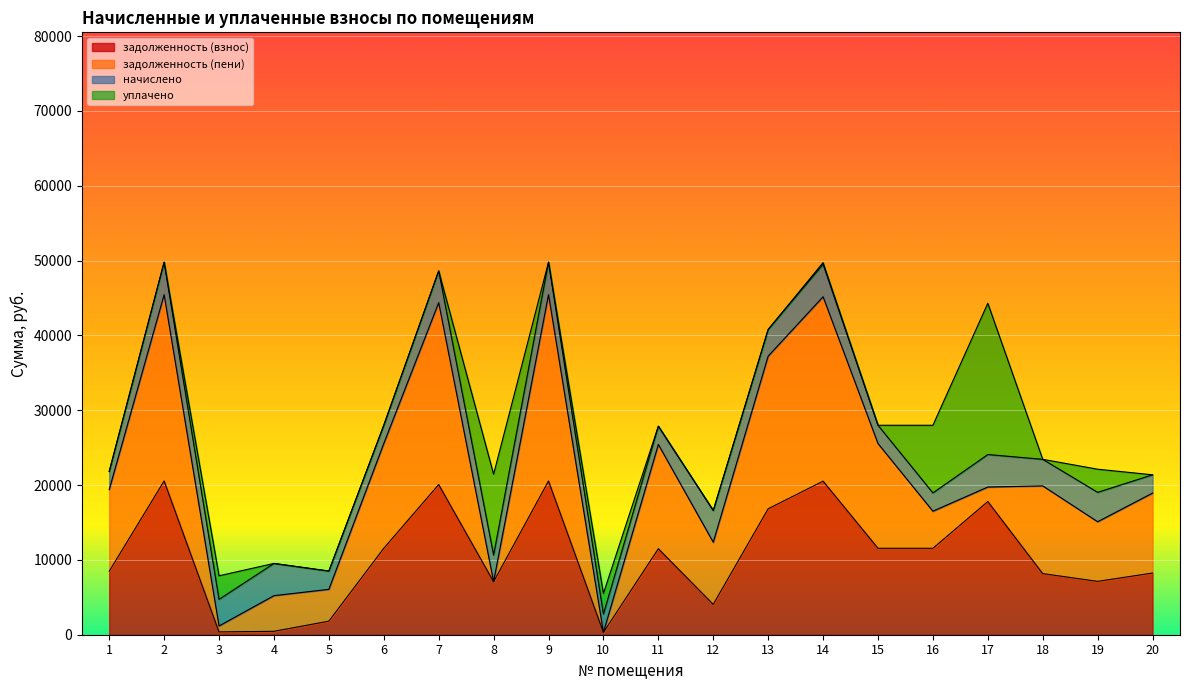

How many lines are shown in the chart?

4